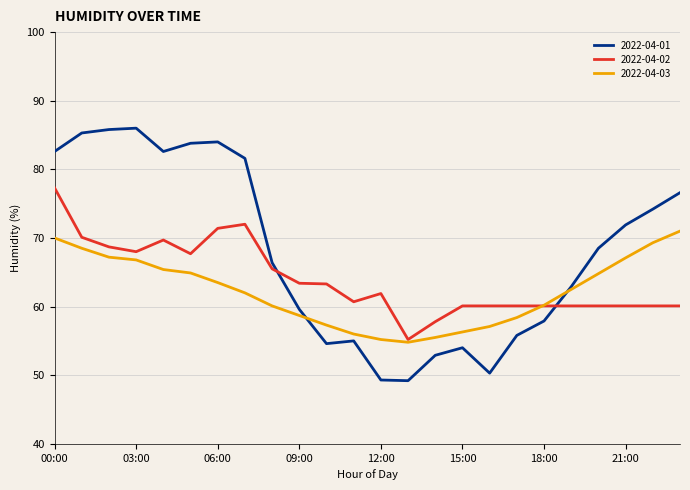

What is the minimum value for 2022-04-03?

54.8